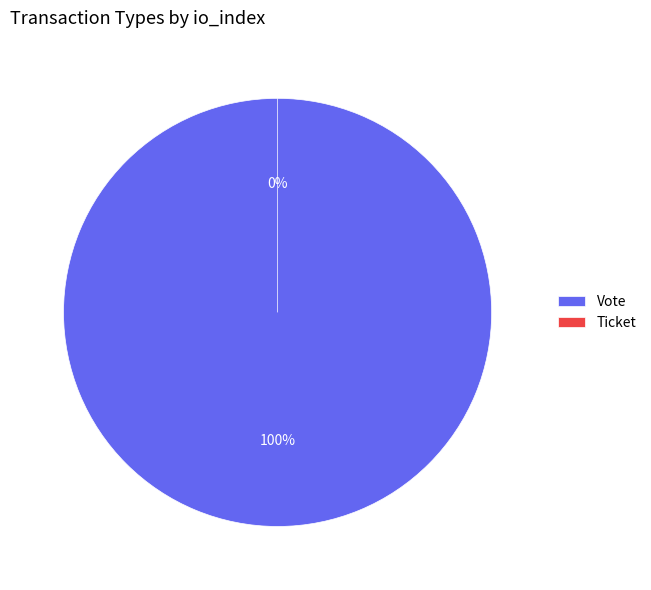

How many slices are in this pie chart?

2